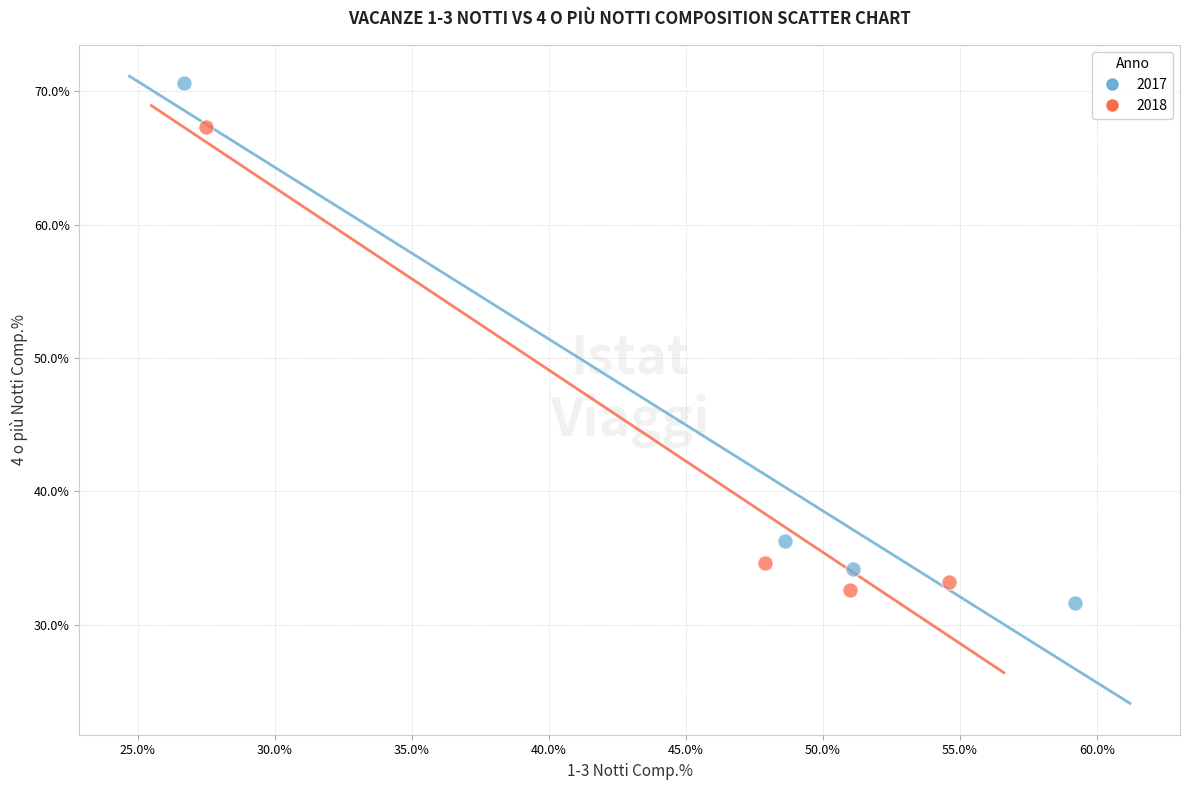

Which series contains the lowest Y value?

2017